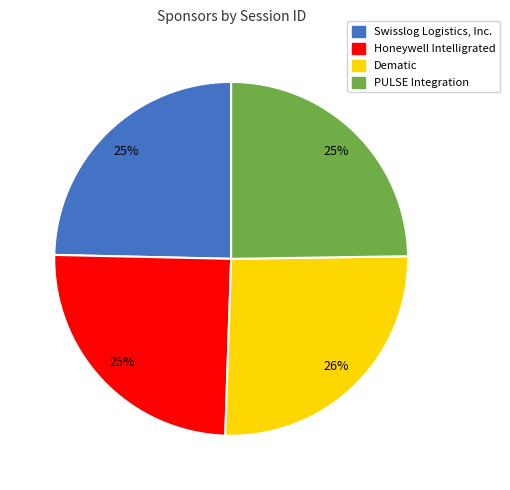

Is it true that PULSE Integration is 30% of the pie?

False